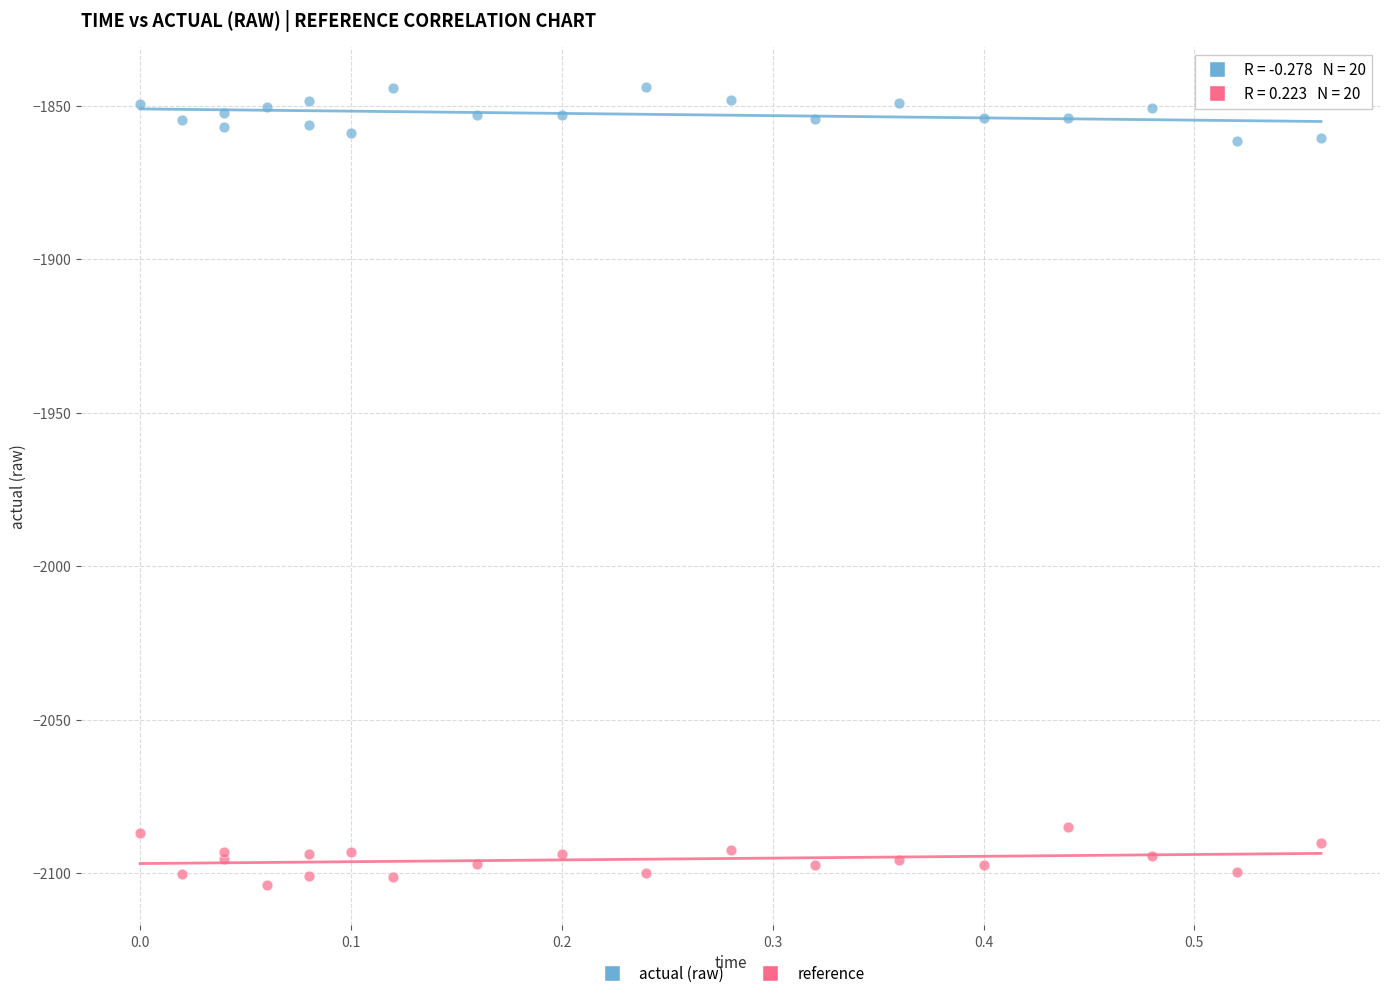

What are all the series names shown in the legend?

actual (raw), reference